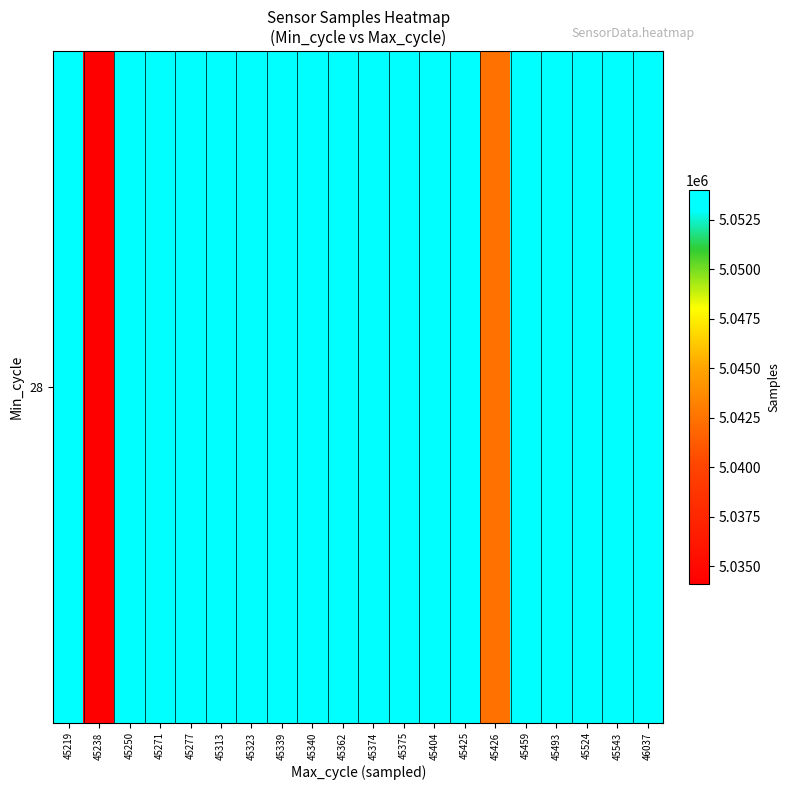

Reading right to left, list all the values displayed in this chart.

46037=5053551	45543=5053792	45524=5053729	45493=5053496	45459=5053624	45426=5042424	45425=5053354	45404=5053919	45375=5053841	45374=5053291	45362=5053442	45340=5054004	45339=5053863	45323=5053472	45313=5053514	45277=5053966	45271=5053725	45250=5053616	45238=5034119	45219=5053926